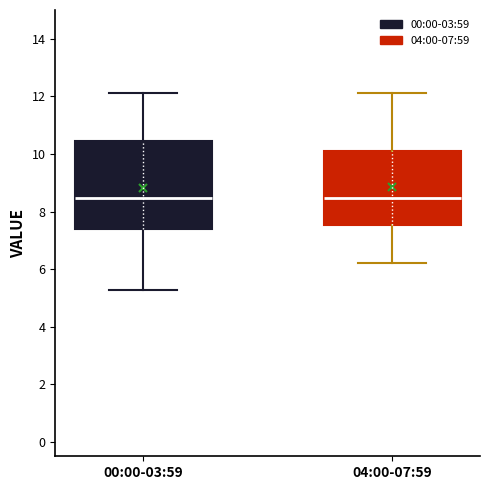

Where does the median line of the box for 00:00-03:59 sit on the y-axis? The values are not printed on the chart, so give them approximately, as read against the axis.

8.4